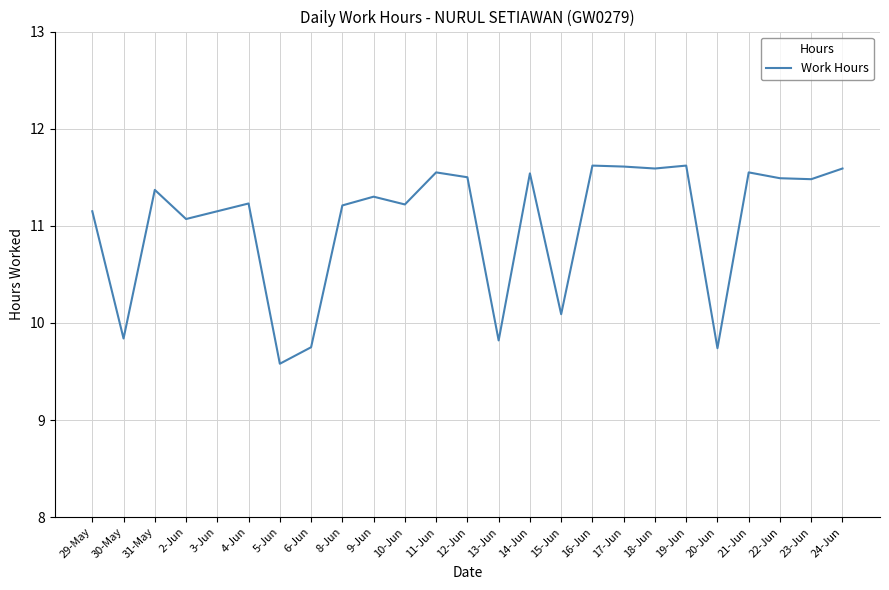

What position from the right is 12-Jun?

13